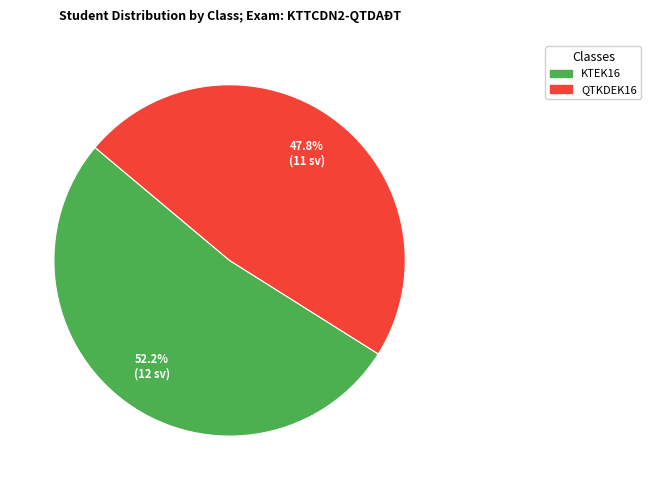

To the nearest percent, what portion does QTKDEK16 represent?

48%